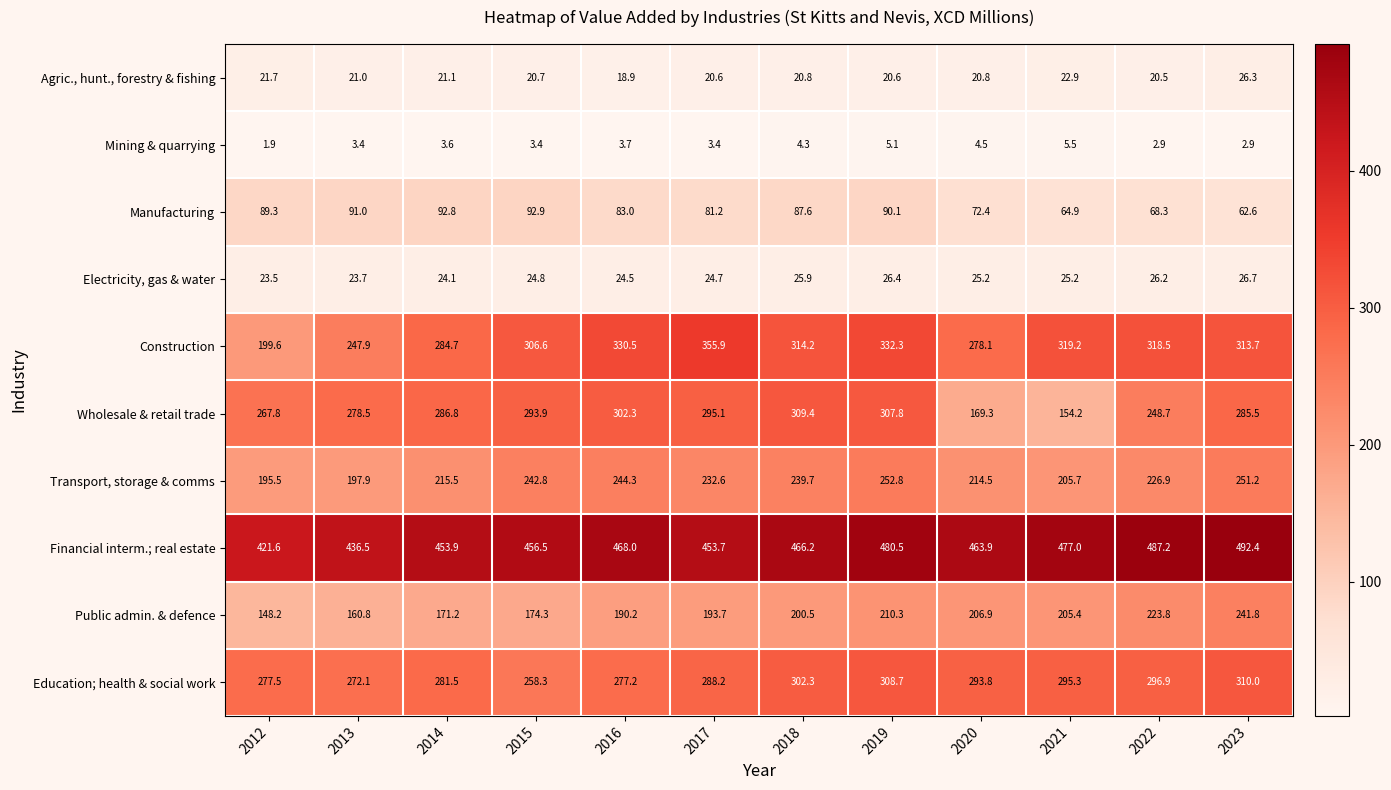

Which series changed the most between 2019 and 2023?

Public admin. & defence